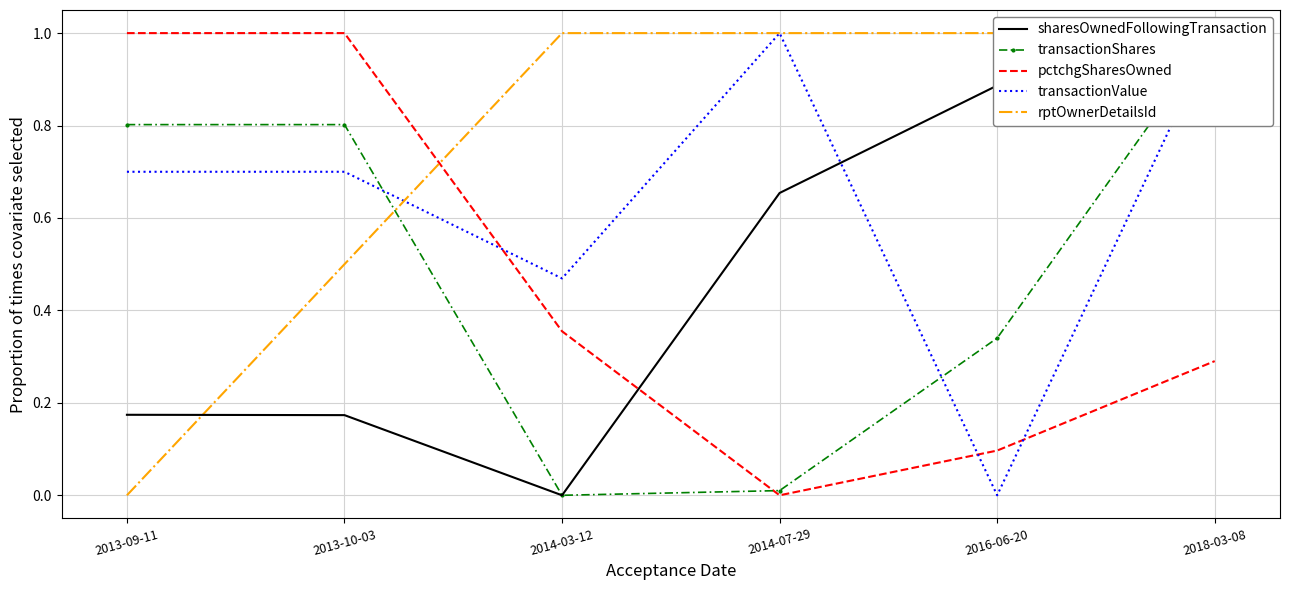

True or false: pctchgSharesOwned has a value of 1.0 at 2013-09-11.

True